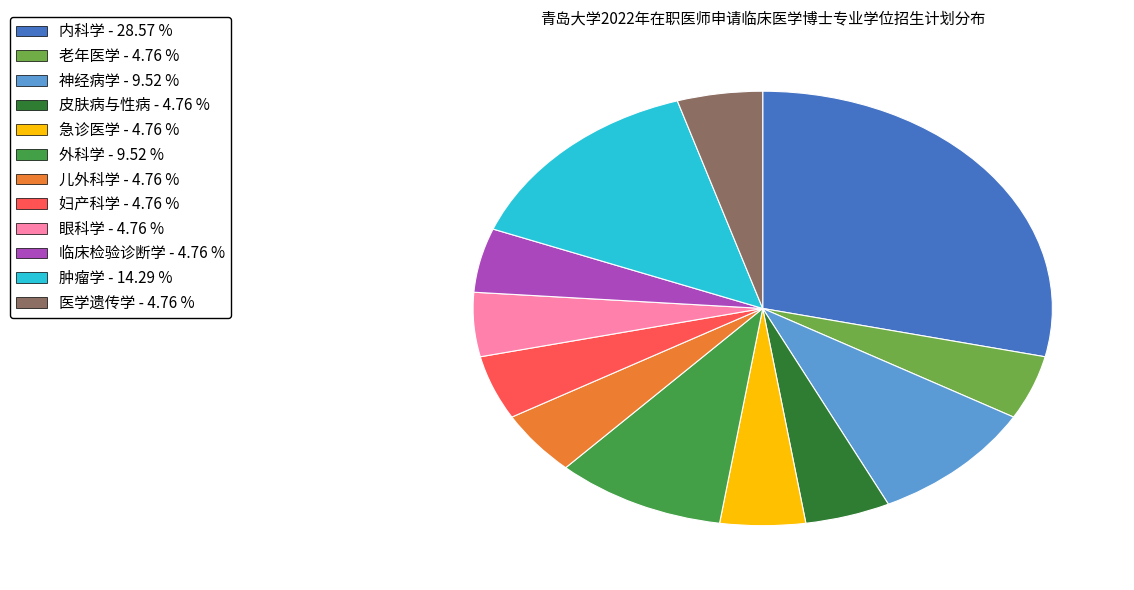

Count the number of slices in the pie.

12